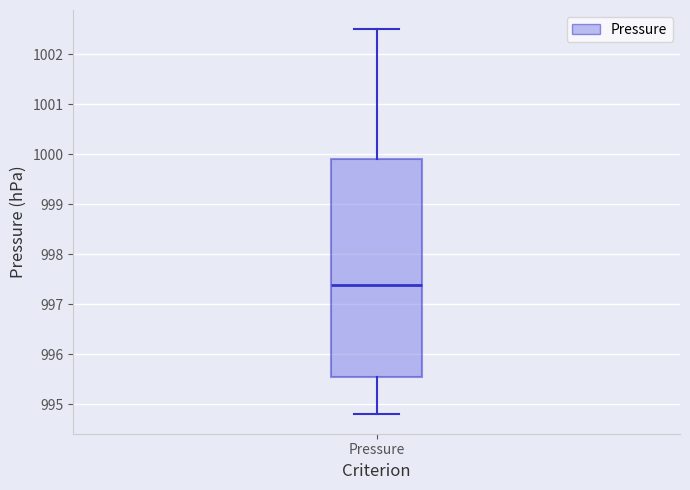

Where does the lower whisker of the box for Pressure end on the y-axis? The values are not printed on the chart, so give them approximately, as read against the axis.

994.8